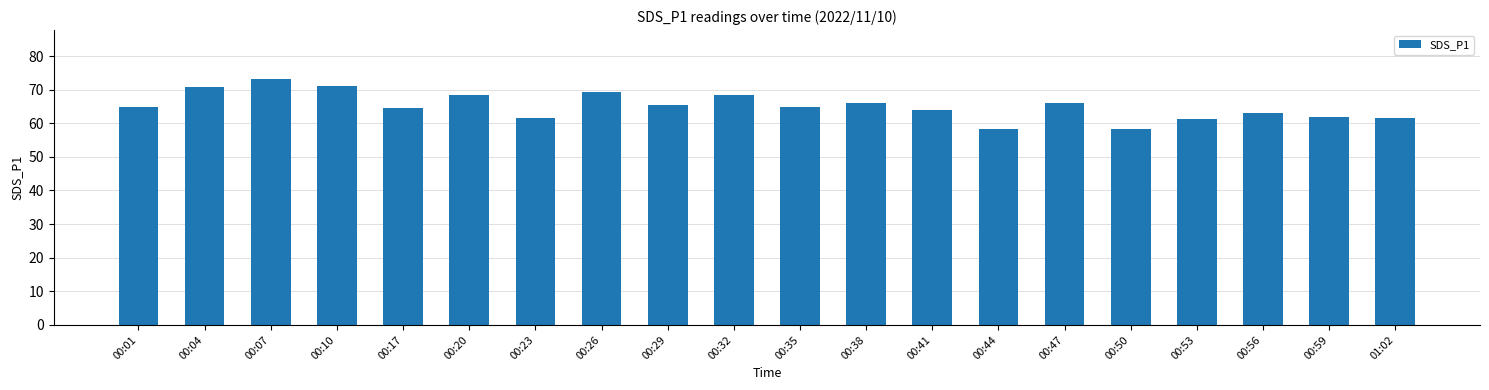

The value at 00:35 is 45.3. True or false?

False